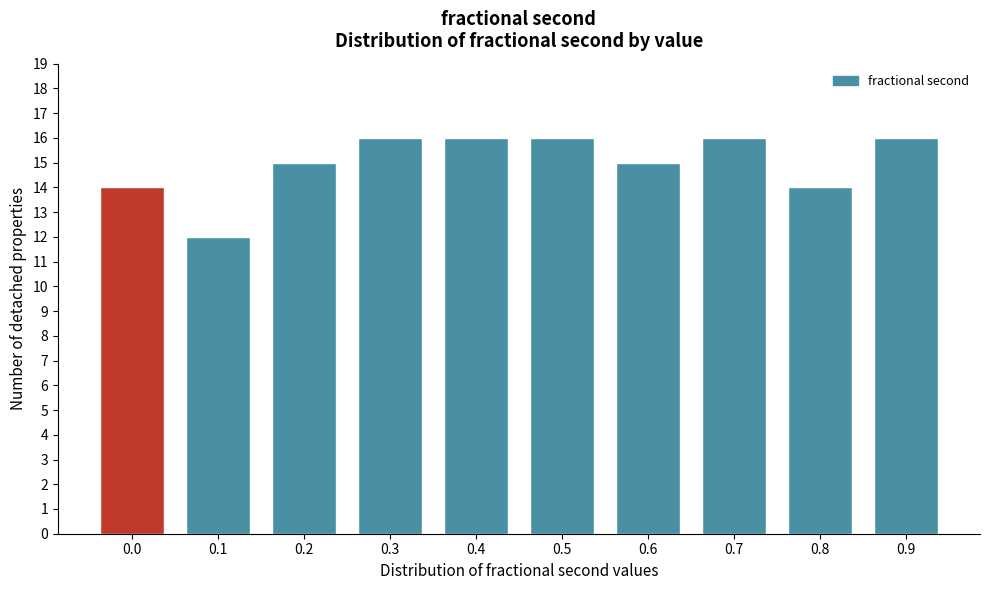

Reading right to left, transcribe all the data shown in this chart.

0.9=16	0.8=14	0.7=16	0.6=15	0.5=16	0.4=16	0.3=16	0.2=15	0.1=12	0.0=14